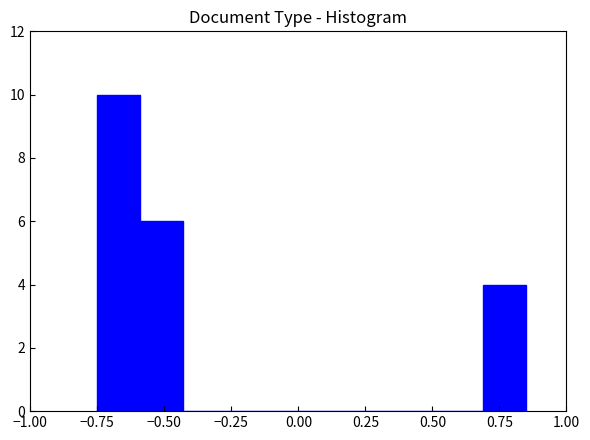

Read against the x-axis, roughly where is the centre of the tallest bar?

-0.65